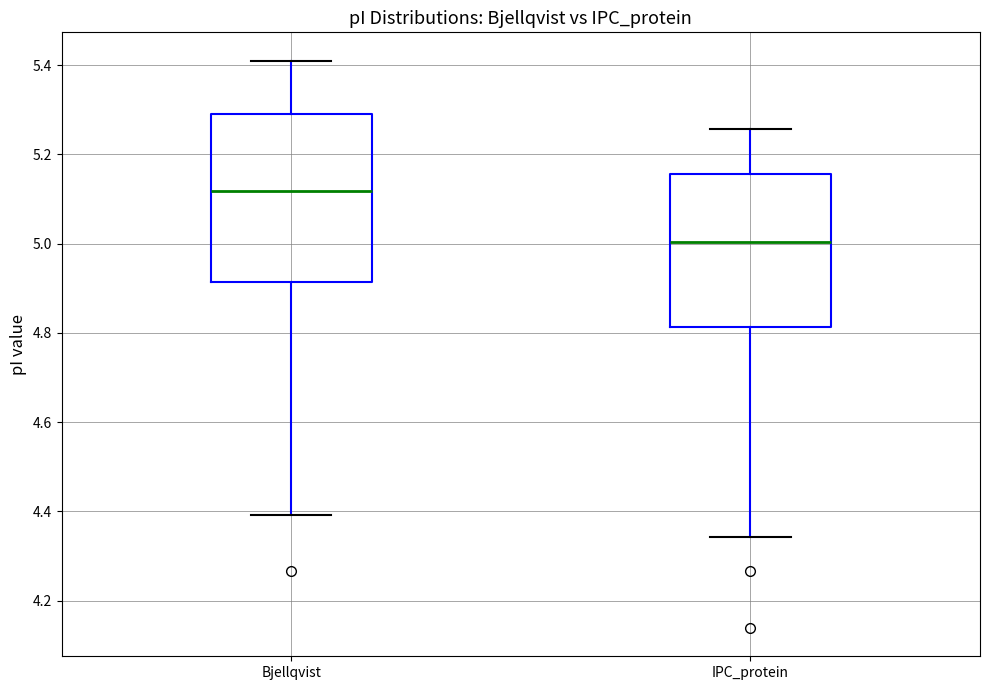

Reading left to right, transcribe this box plot: for each box, give where its median line is, the range the box spans, and where its two whiskers end, as read against the y-axis. The values are not printed on the chart, so give them approximately, as read against the axis.

Bjellqvist: median 5.12, box 4.92 to 5.28, whiskers 4.40 to 5.42
IPC_protein: median 5.00, box 4.82 to 5.16, whiskers 4.34 to 5.26